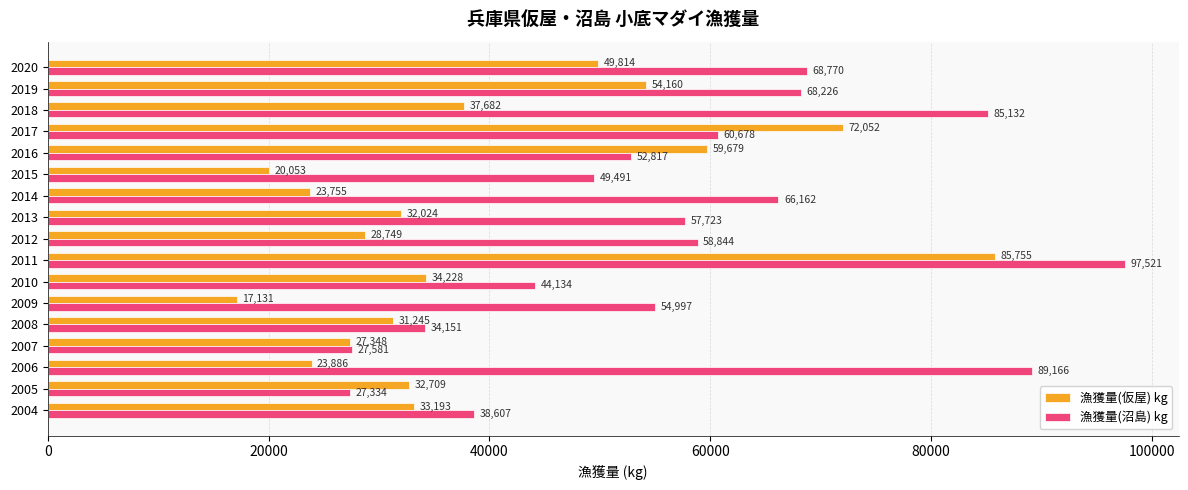

Which series has the largest range (max minus min)?

漁獲量(沼島) kg